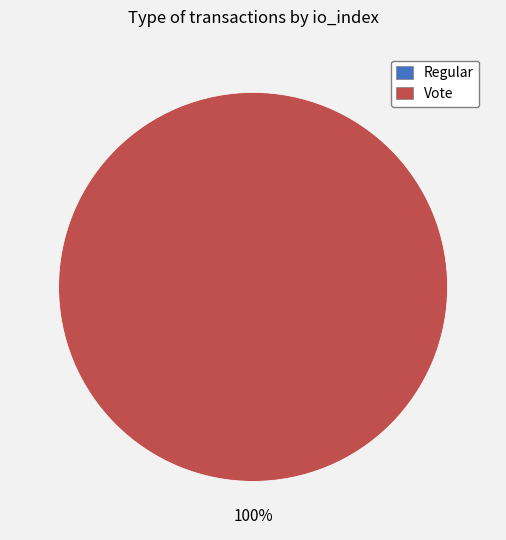

Is there any slice that represents more than half of the pie?

Yes